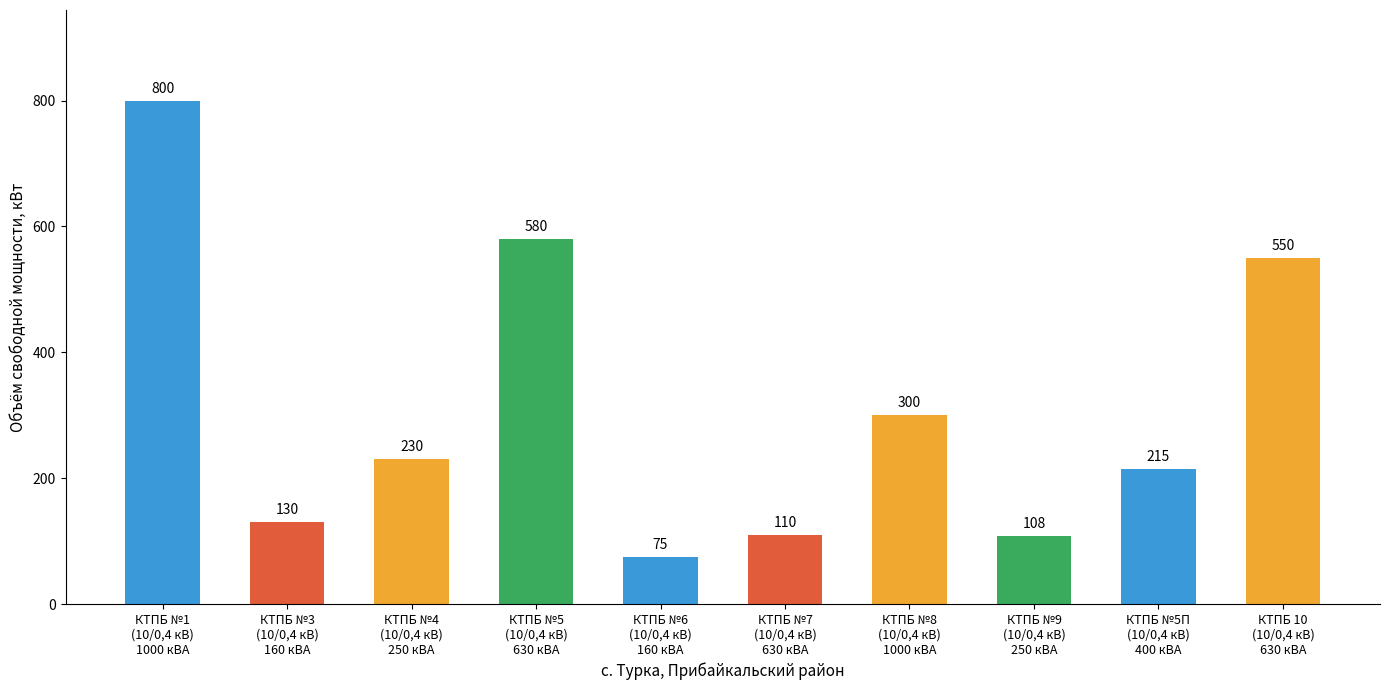

Reading right to left, list all the values displayed in this chart.

КТПБ 10
(10/0,4 кВ)
630 кВА=550	КТПБ №5П
(10/0,4 кВ)
400 кВА=215	КТПБ №9
(10/0,4 кВ)
250 кВА=108	КТПБ №8
(10/0,4 кВ)
1000 кВА=300	КТПБ №7
(10/0,4 кВ)
630 кВА=110	КТПБ №6
(10/0,4 кВ)
160 кВА=75	КТПБ №5
(10/0,4 кВ)
630 кВА=580	КТПБ №4
(10/0,4 кВ)
250 кВА=230	КТПБ №3
(10/0,4 кВ)
160 кВА=130	КТПБ №1
(10/0,4 кВ)
1000 кВА=800